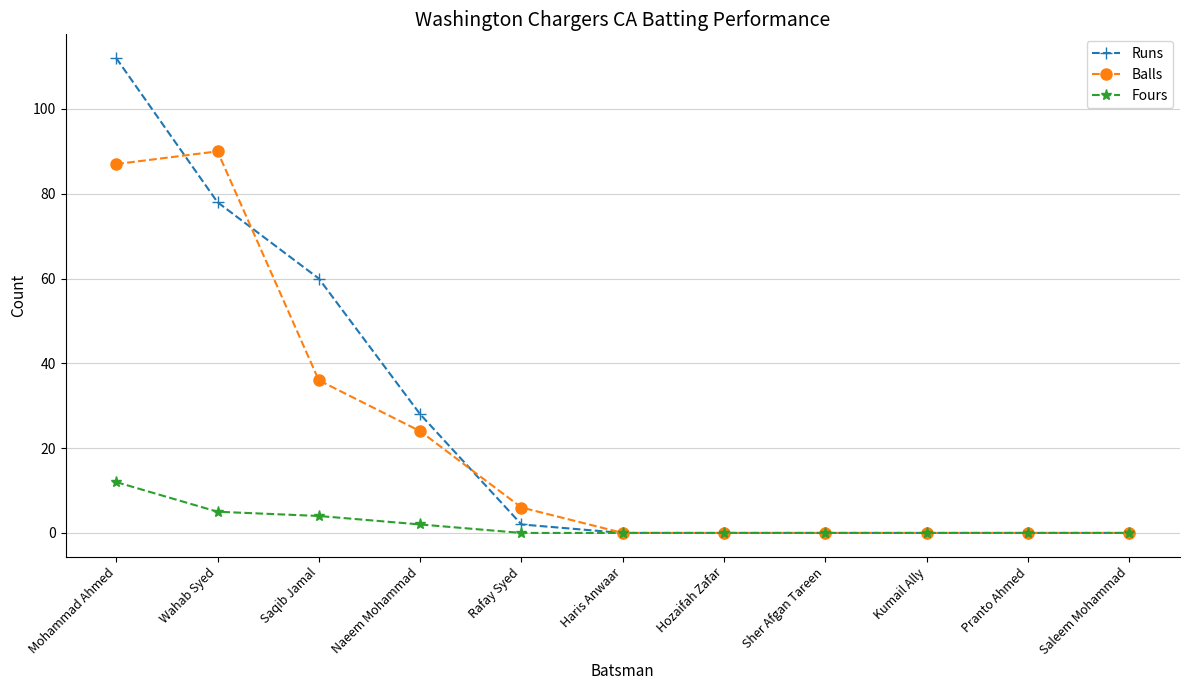

In Balls, how many points are higher than both neighbors (excluding endpoints)?

1